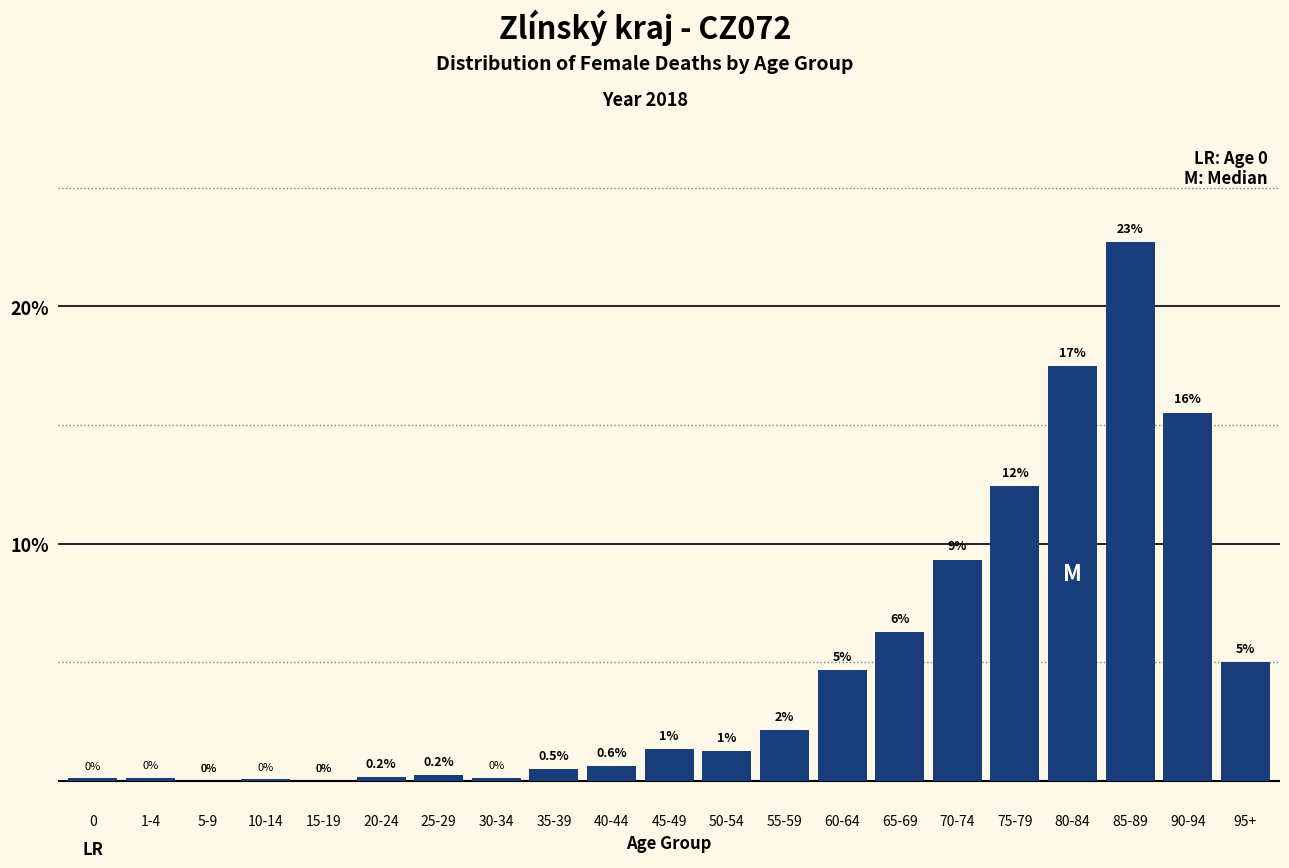

Where does the data first go above 1?

45-49